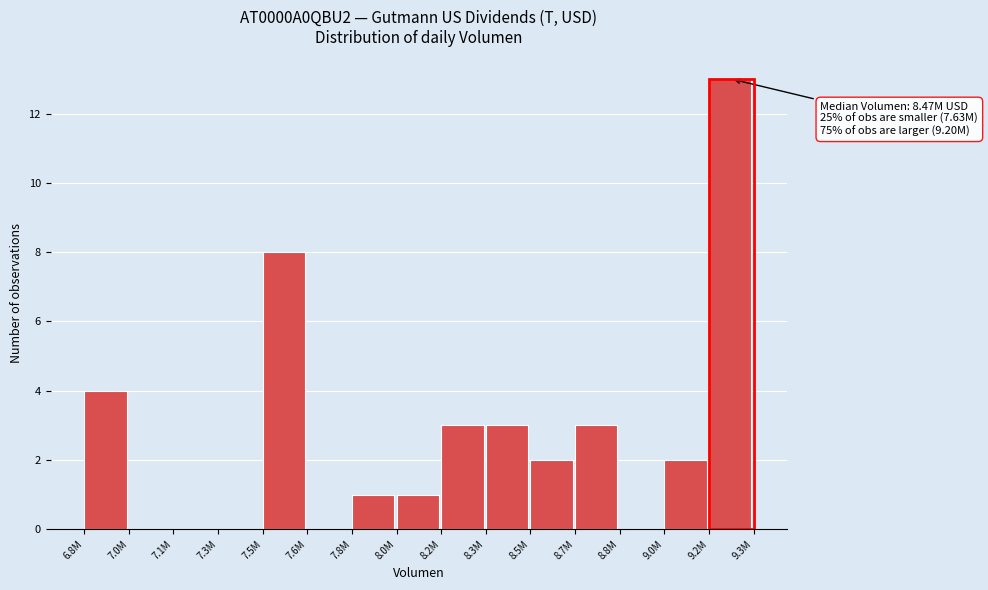

Reading left to right, what are all the values shown in this chart?

6.8M=4	7.0M=0	7.1M=0	7.3M=0	7.5M=8	7.6M=0	7.8M=1	8.0M=1	8.2M=3	8.3M=3	8.5M=2	8.7M=3	8.8M=0	9.0M=2	9.2M=13